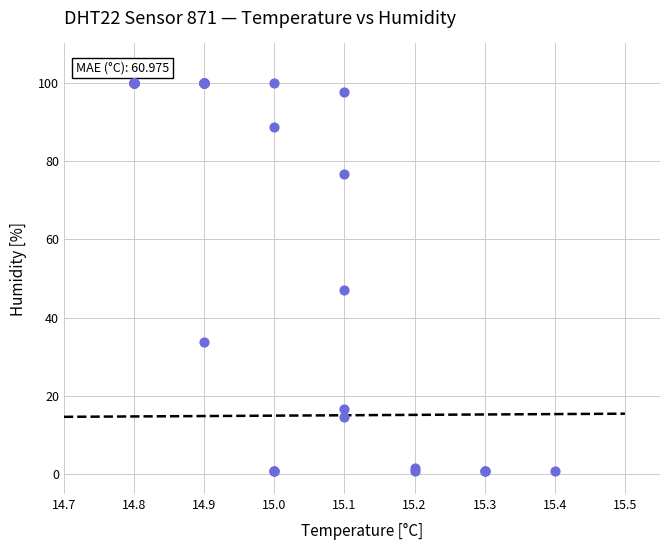

What Y value in the scatter plot is closest to 50?

47.0